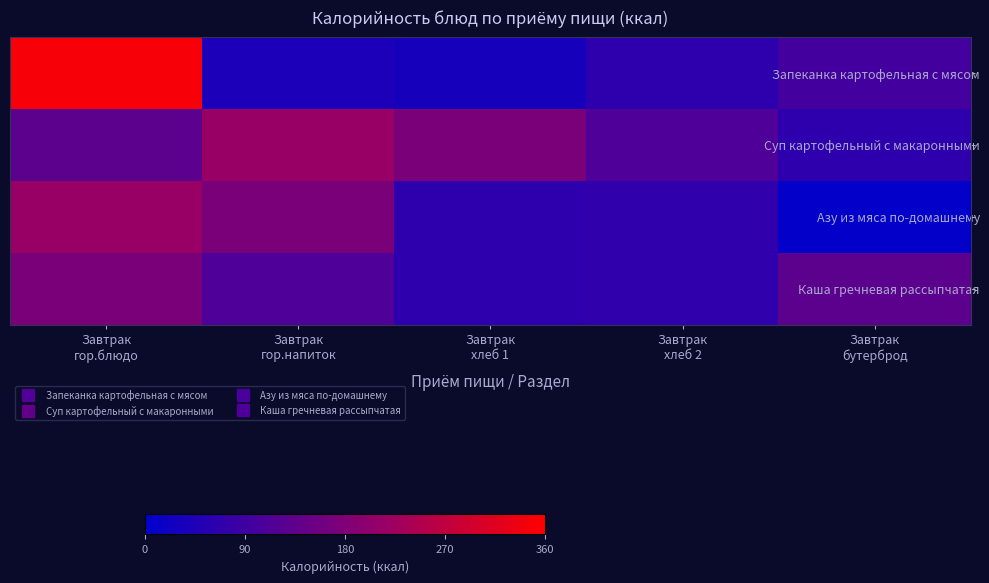

Count the number of categories in the chart.

5